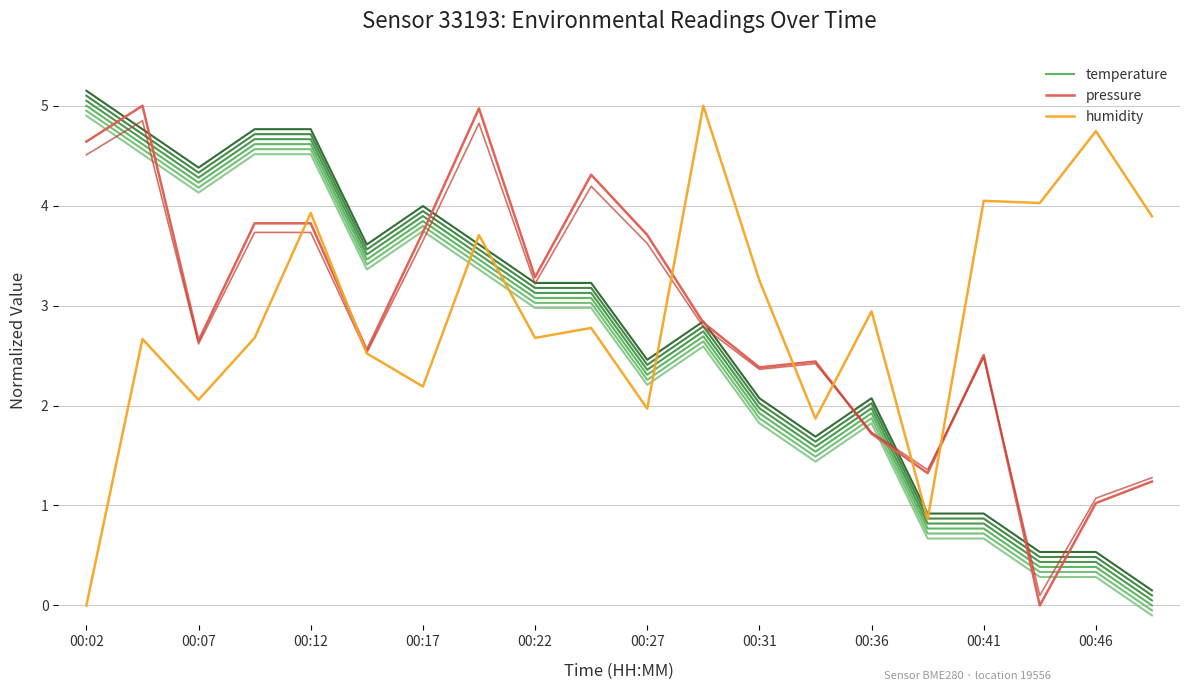

After their last crossing, which series has the higher values: temperature or humidity?

humidity